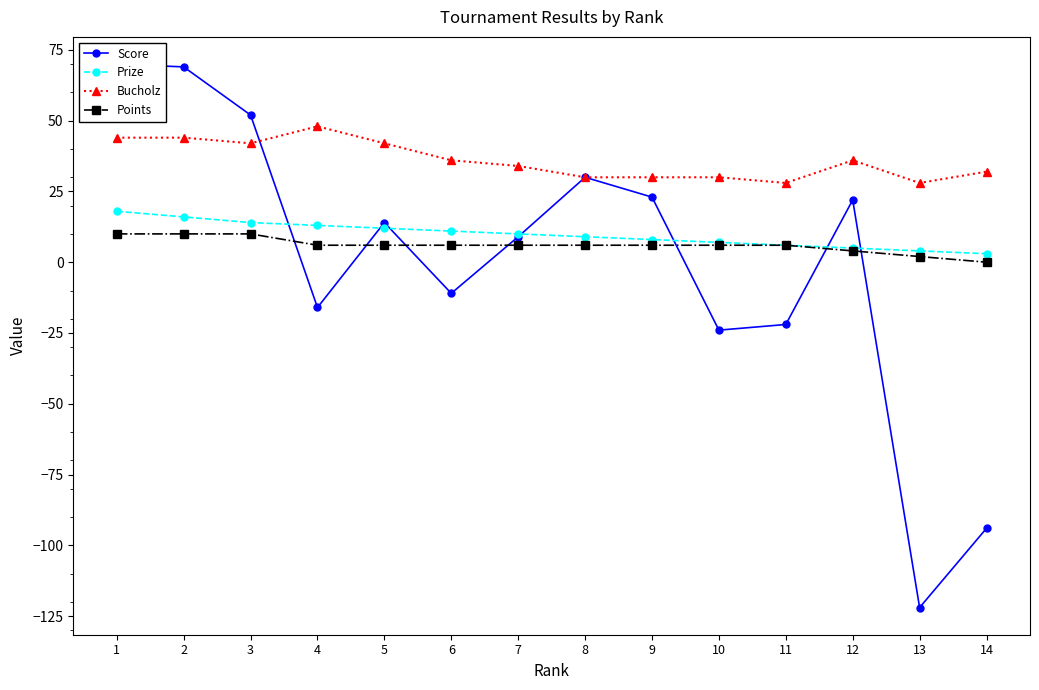

Which category has the lowest value in the Points series?

14